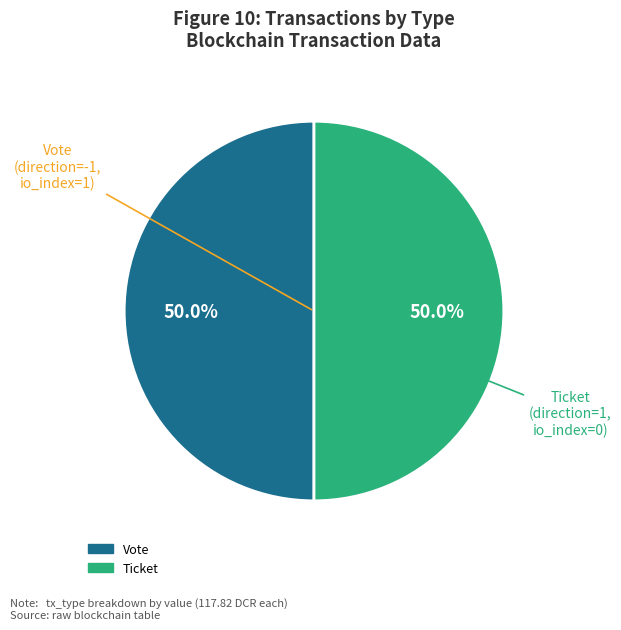

How many segments does this pie chart have?

2